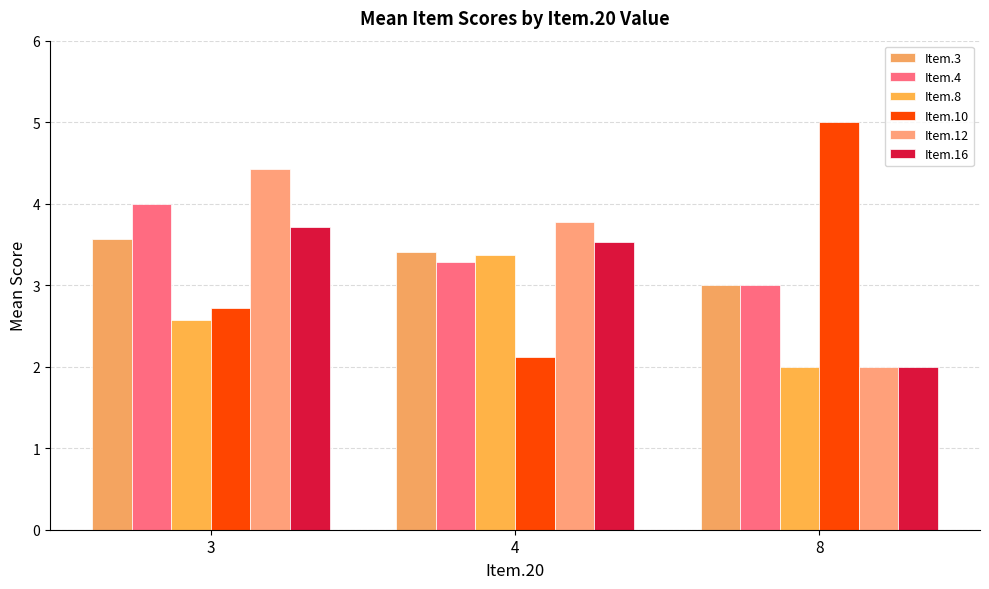

What is the difference between the second highest and minimum values in the Item.8 series?

0.6